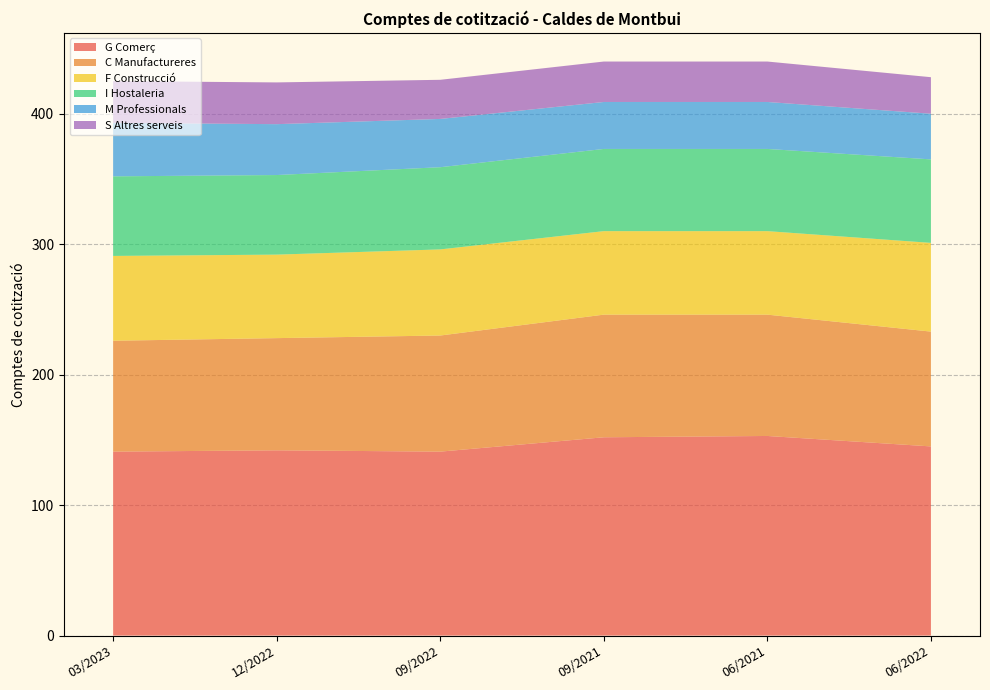

Reading left to right, transcribe all the data shown in this chart.

G Comerç: 141	142	141	152	153	145
C Manufactureres: 85	86	89	94	93	88
F Construcció: 65	64	66	64	64	68
I Hostaleria: 61	61	63	63	63	64
M Professionals: 41	39	37	36	36	35
S Altres serveis: 32	32	30	31	31	28